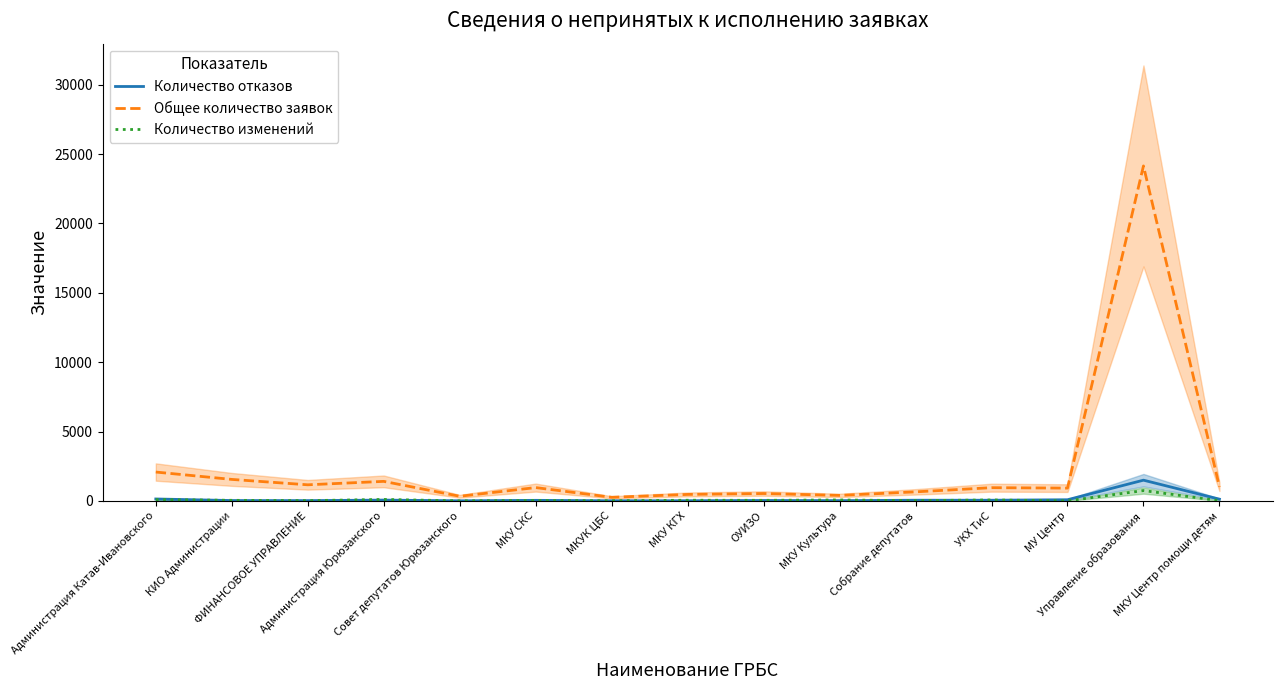

Rank the series at МКУ КГХ from lowest to highest value.

Количество отказов, Количество изменений, Общее количество заявок